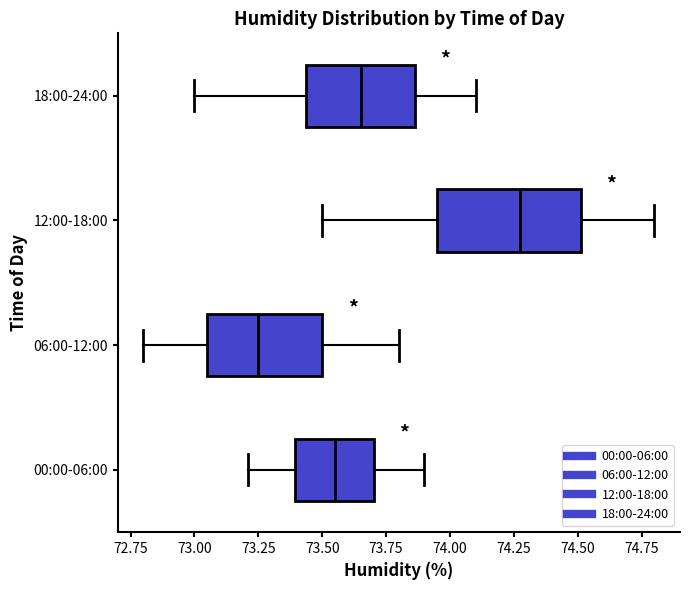

Reading bottom to top, read every box against the x-axis: the position of its median line, the range the box covers, and the ends of its whiskers. The values are not printed on the chart, so give them approximately, as read against the axis.

00:00-06:00: median 73.55, box 73.40 to 73.70, whiskers 73.20 to 73.90
06:00-12:00: median 73.25, box 73.05 to 73.50, whiskers 72.80 to 73.80
12:00-18:00: median 74.30, box 73.95 to 74.50, whiskers 73.50 to 74.80
18:00-24:00: median 73.65, box 73.45 to 73.85, whiskers 73.00 to 74.10